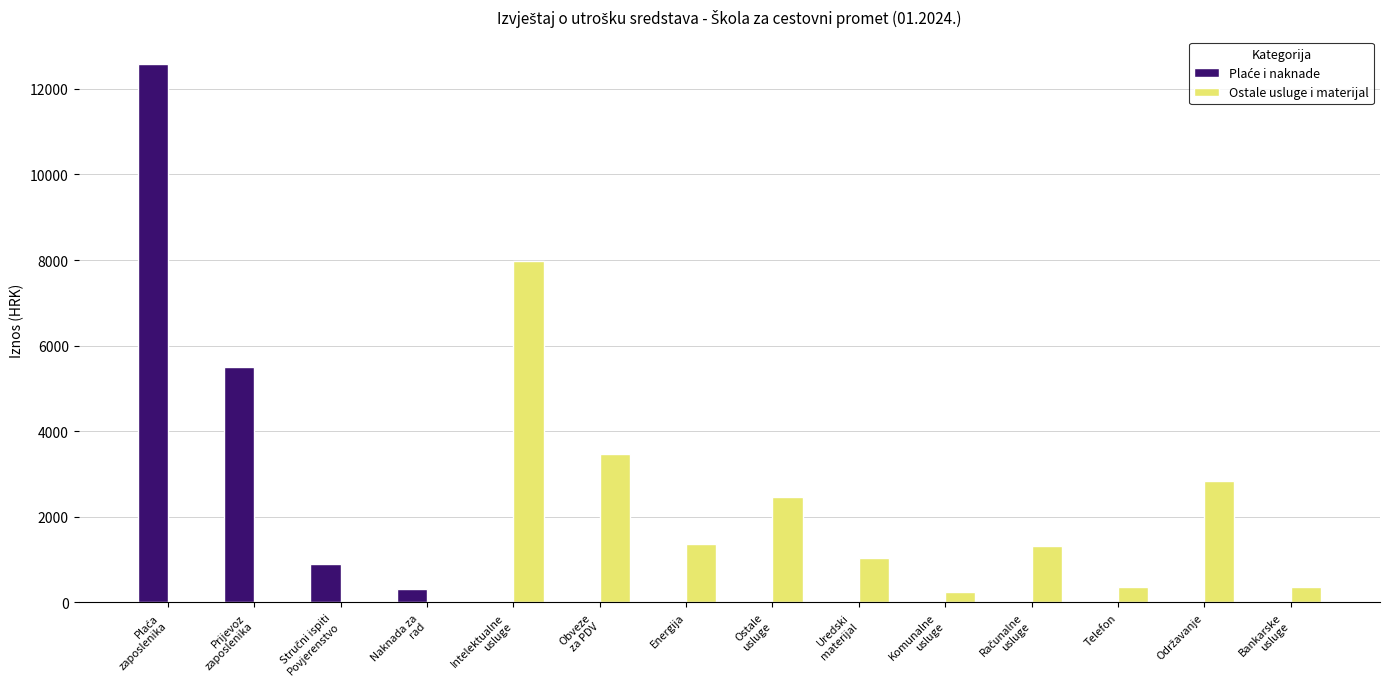

What is the sum of the Ostale usluge i materijal values at Energija and Telefon?

1738.4